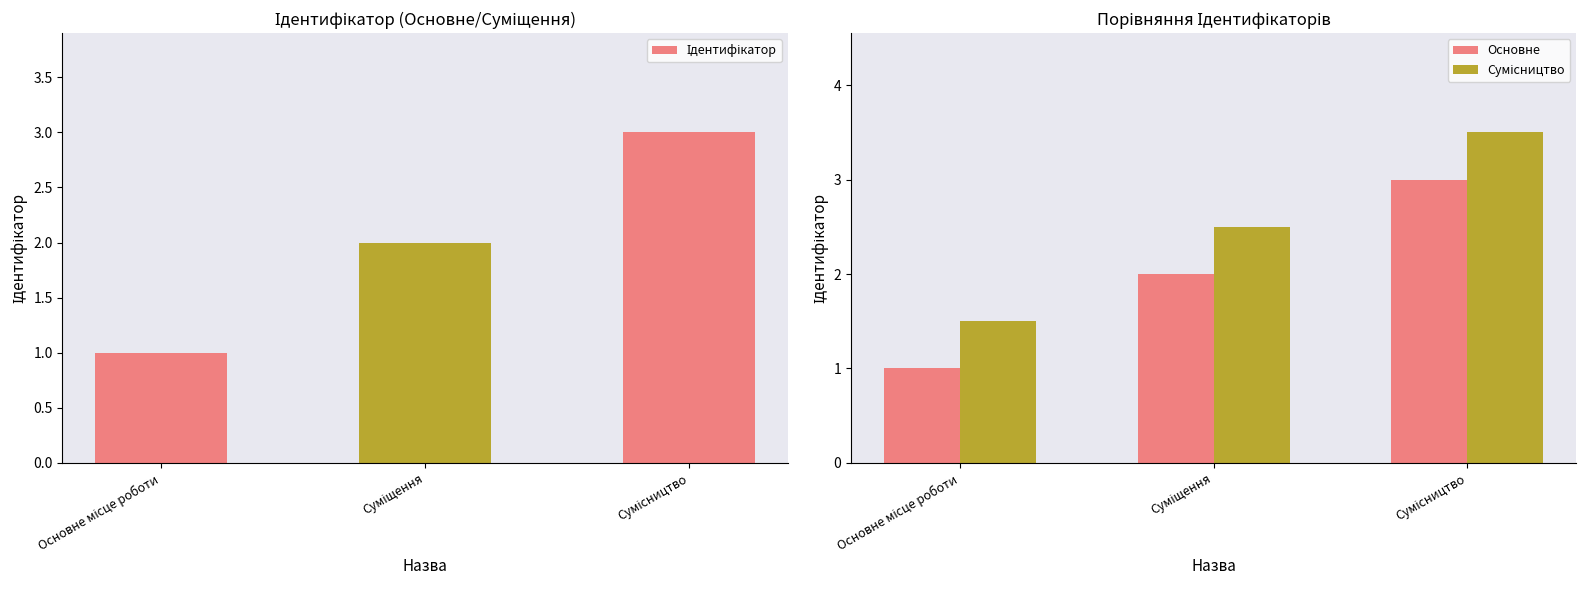

What is the difference between the highest and lowest values at Сумісництво?

0.5